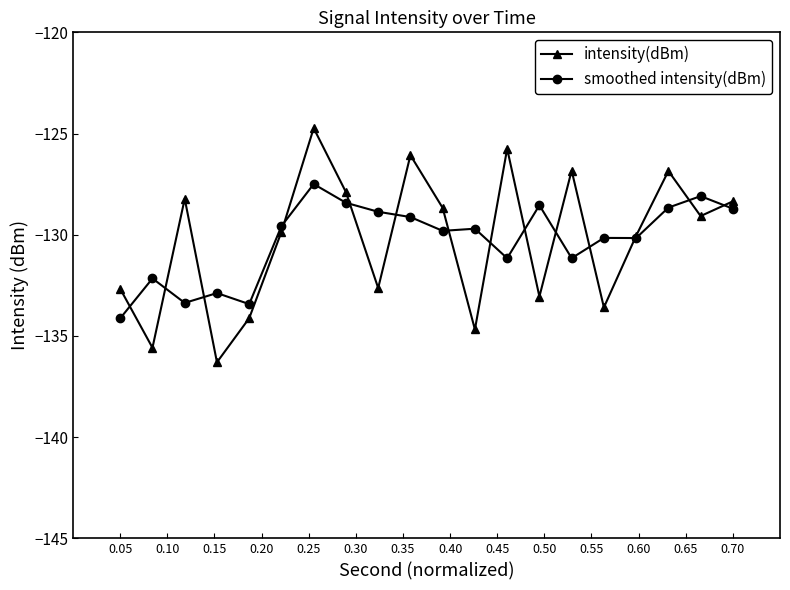

Rank the series by their maximum value, from highest to lowest.

intensity(dBm), smoothed intensity(dBm)